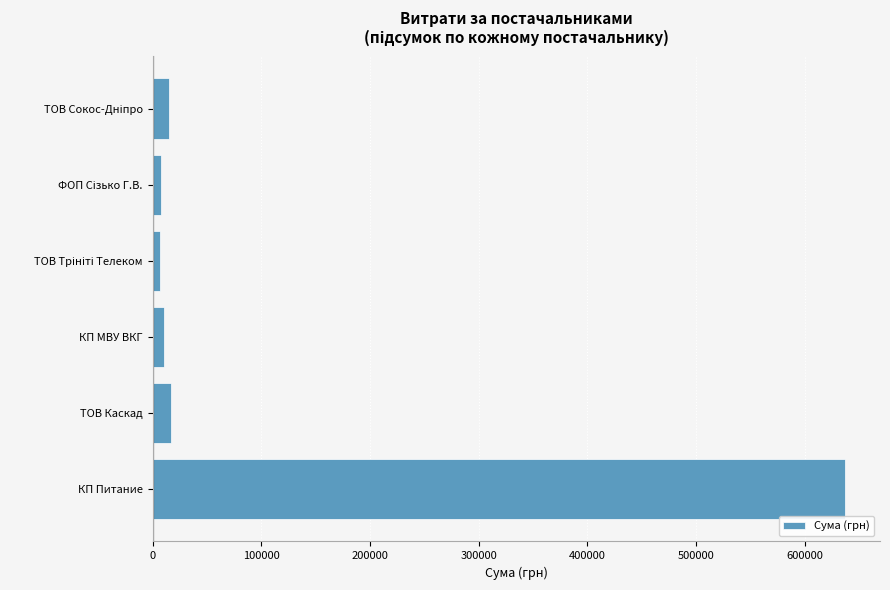

What is the greatest value displayed?

637292.0